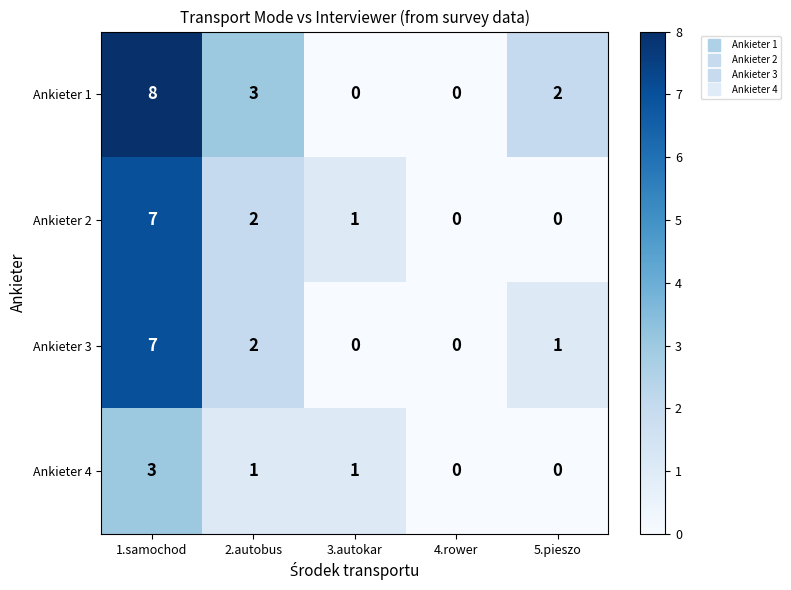

The value of Ankieter 1 at 2.autobus is 3. True or false?

True